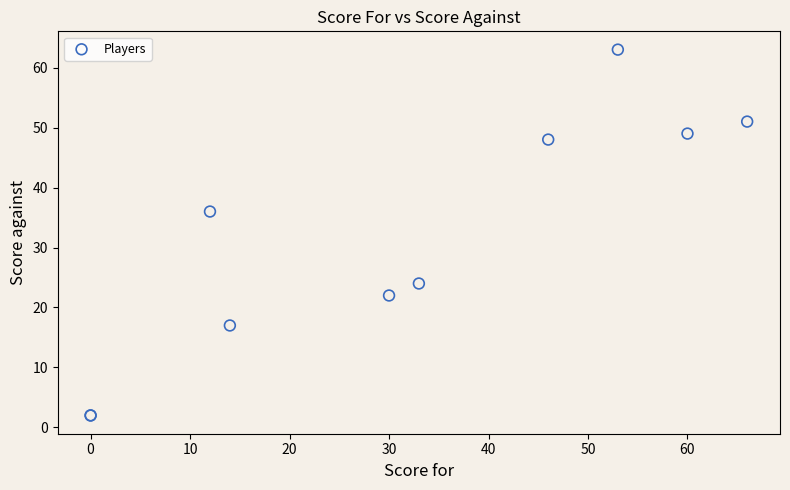

What Y value in the scatter plot is closest to 32?

36